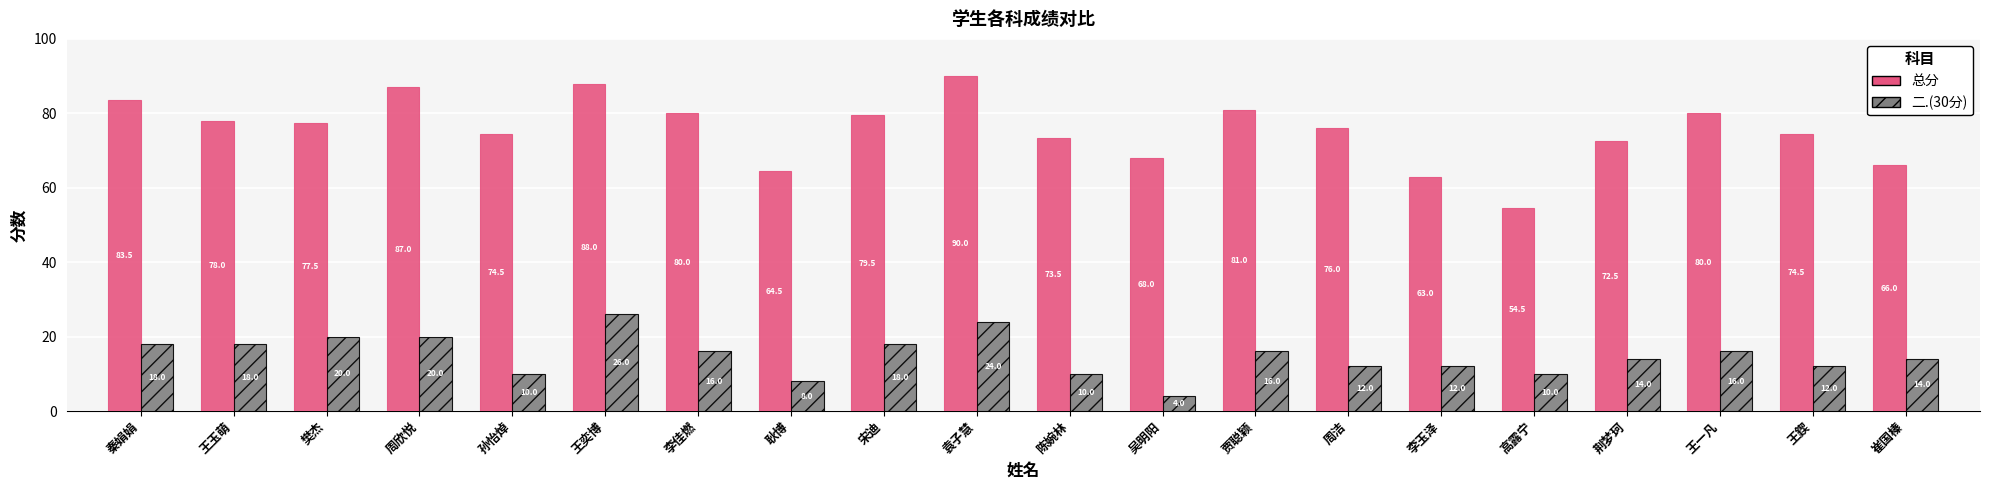

The 二.(30分) series shows 37.7 at 袁子慧. True or false?

False